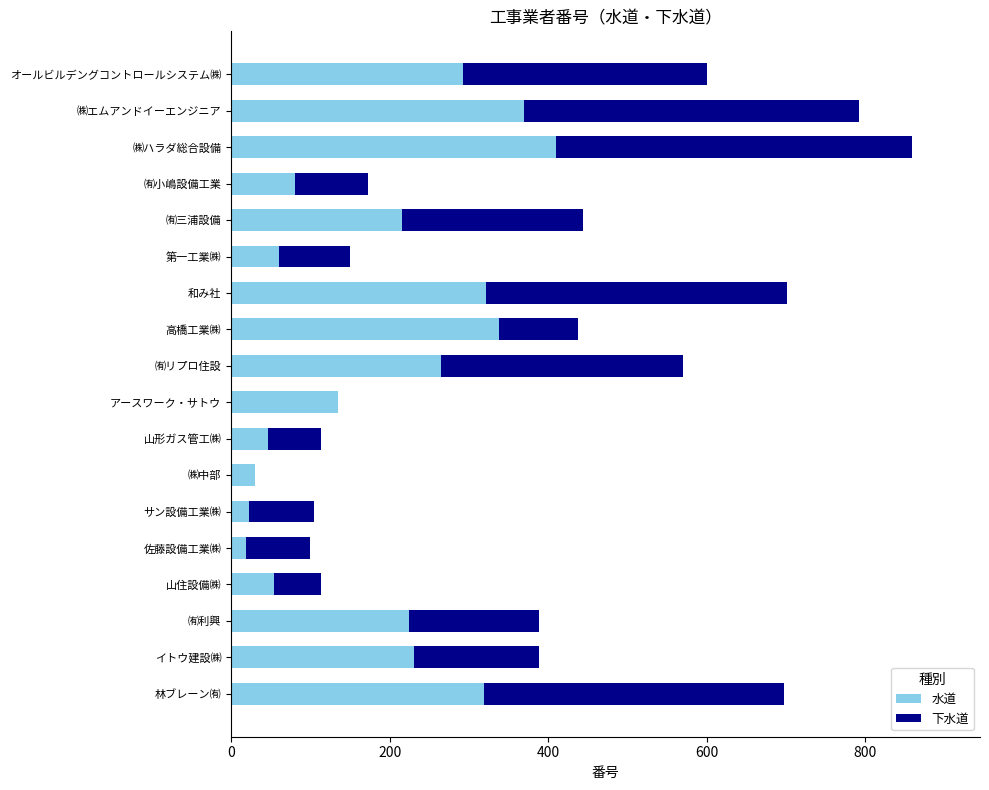

True or false: 水道 has a value of 46 at 山形ガス管工㈱.

True